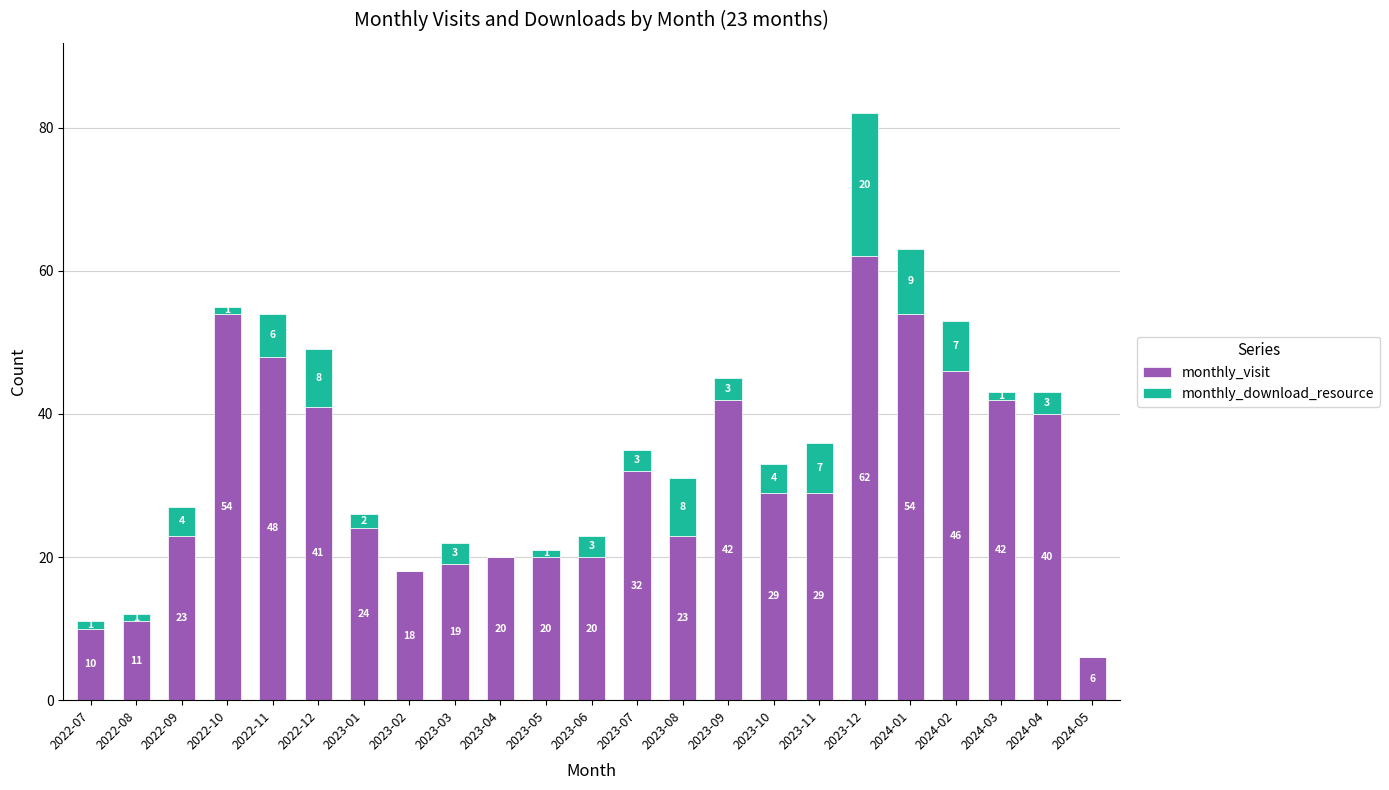

The monthly_visit series shows 42 at 2023-09. True or false?

True